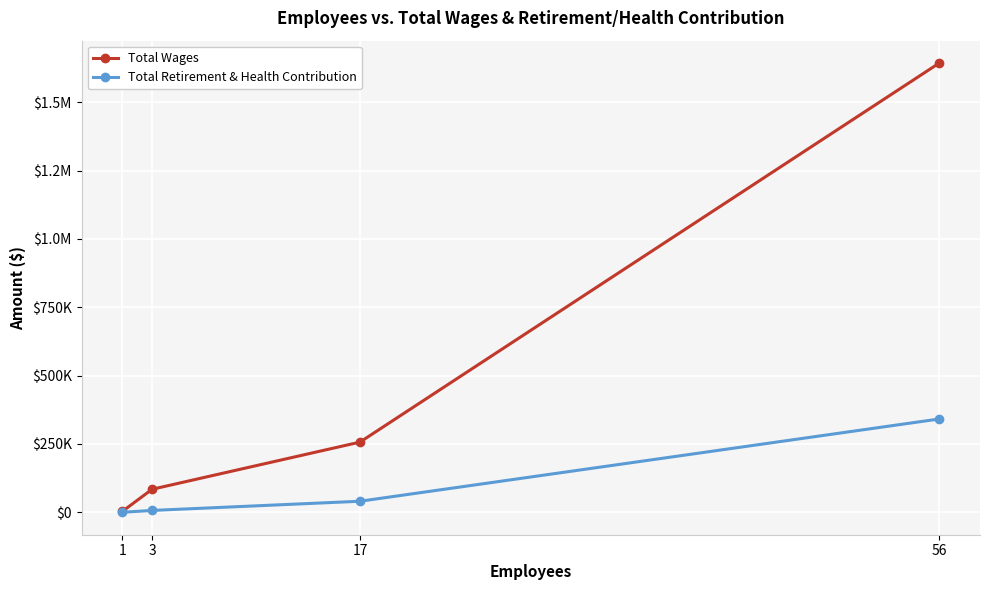

Which category has the lowest value in the Total Retirement & Health Contribution series?

1